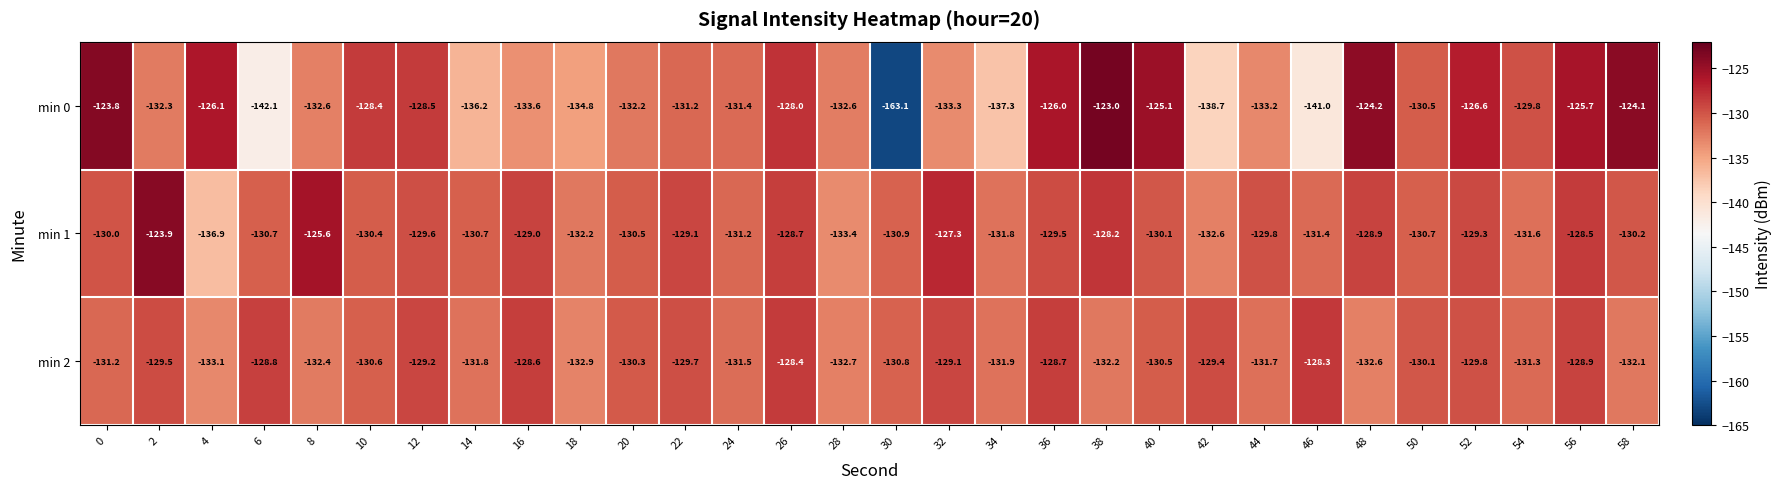

Which series has the widest spread of values?

min 0